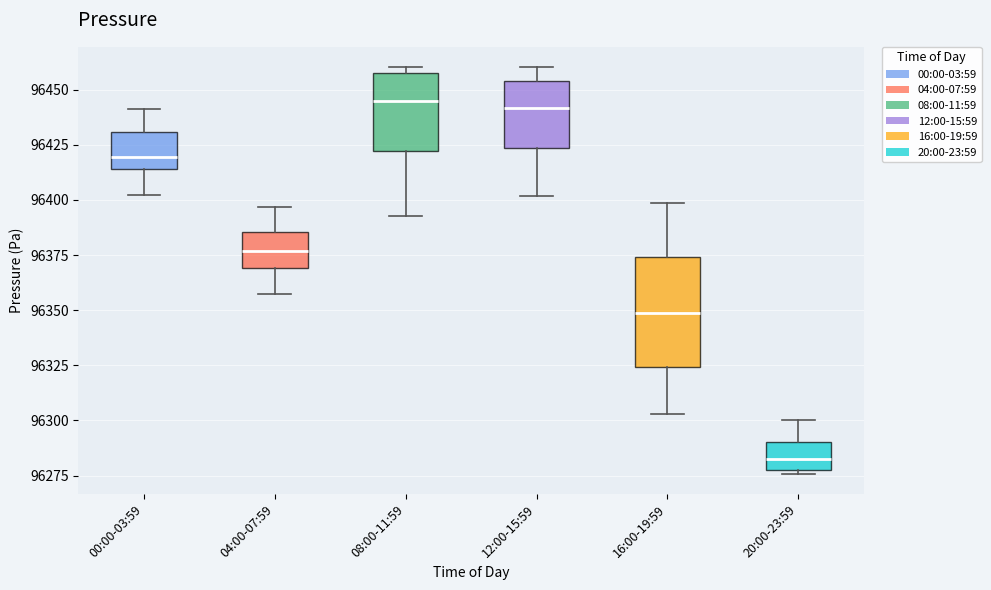

Where does the median line of the box for 20:00-23:59 sit on the y-axis? The values are not printed on the chart, so give them approximately, as read against the axis.

96285